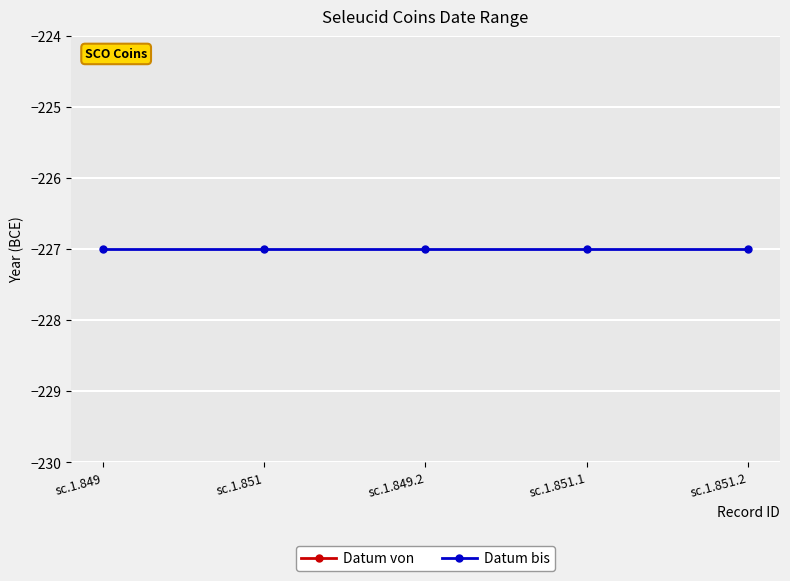

The Datum bis series shows -139 at sc.1.851.1. True or false?

False